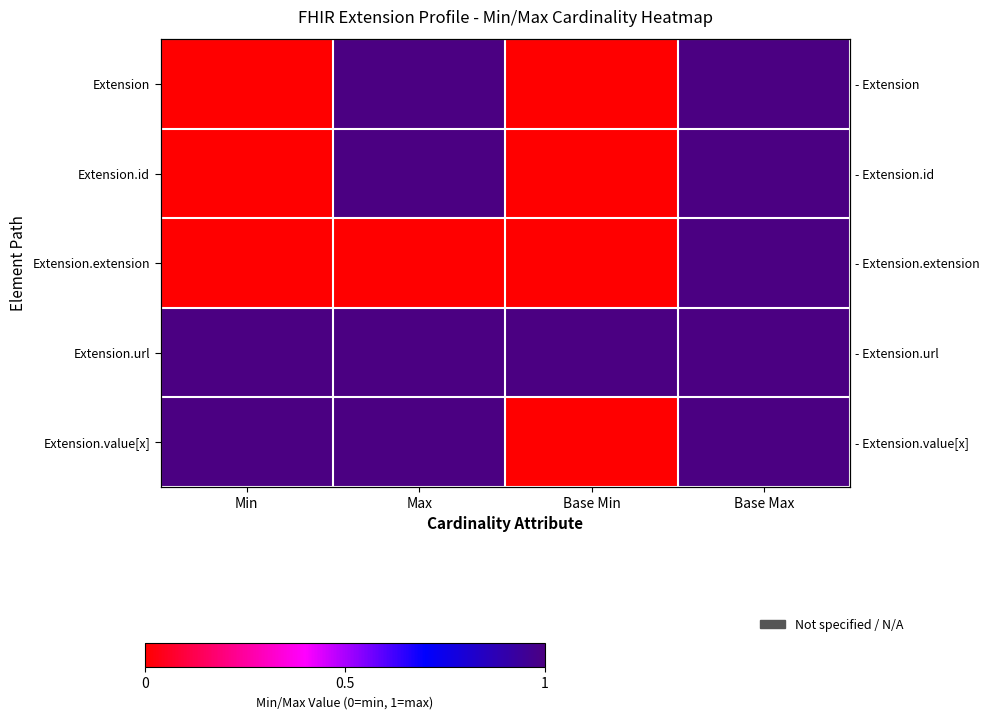

At how many categories does at least one series exceed 0?

4